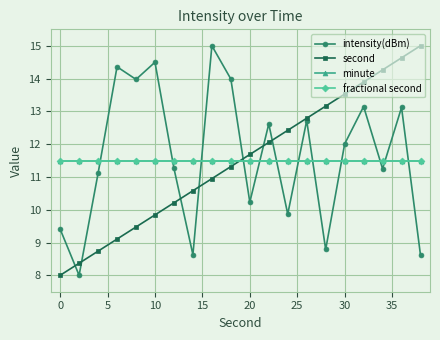

At how many categories does at least one series exceed 11?

20